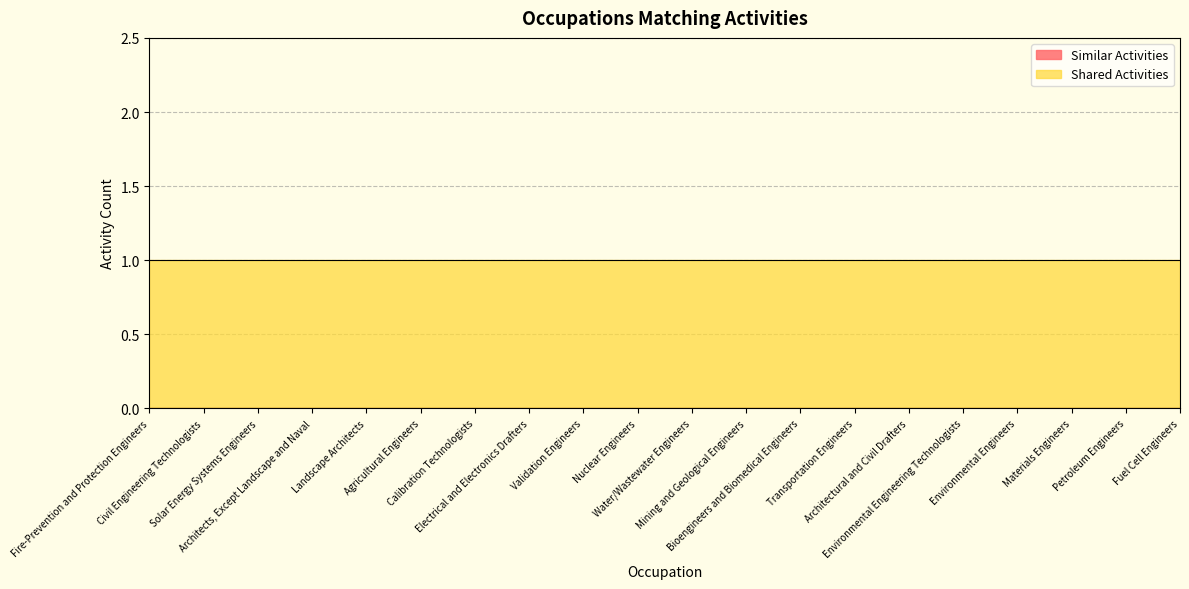

The Similar Activities series shows 0 at Petroleum Engineers. True or false?

True